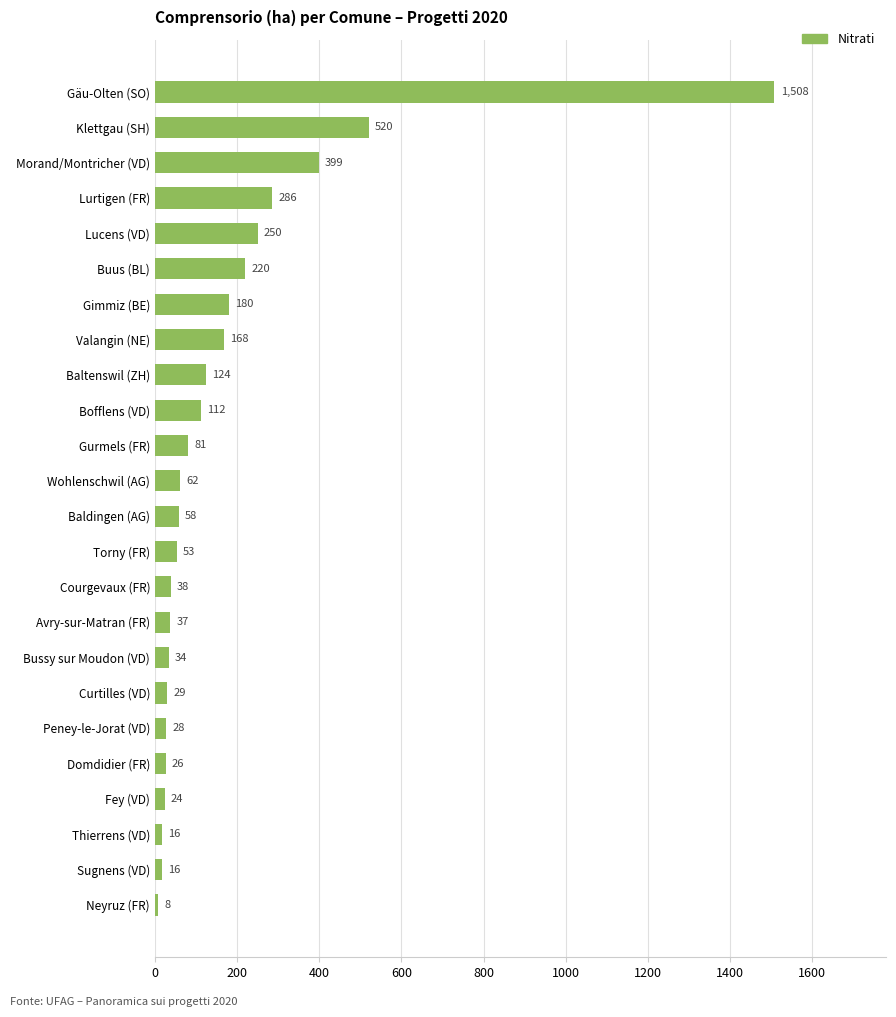

What is the minimum value shown in the chart?

8